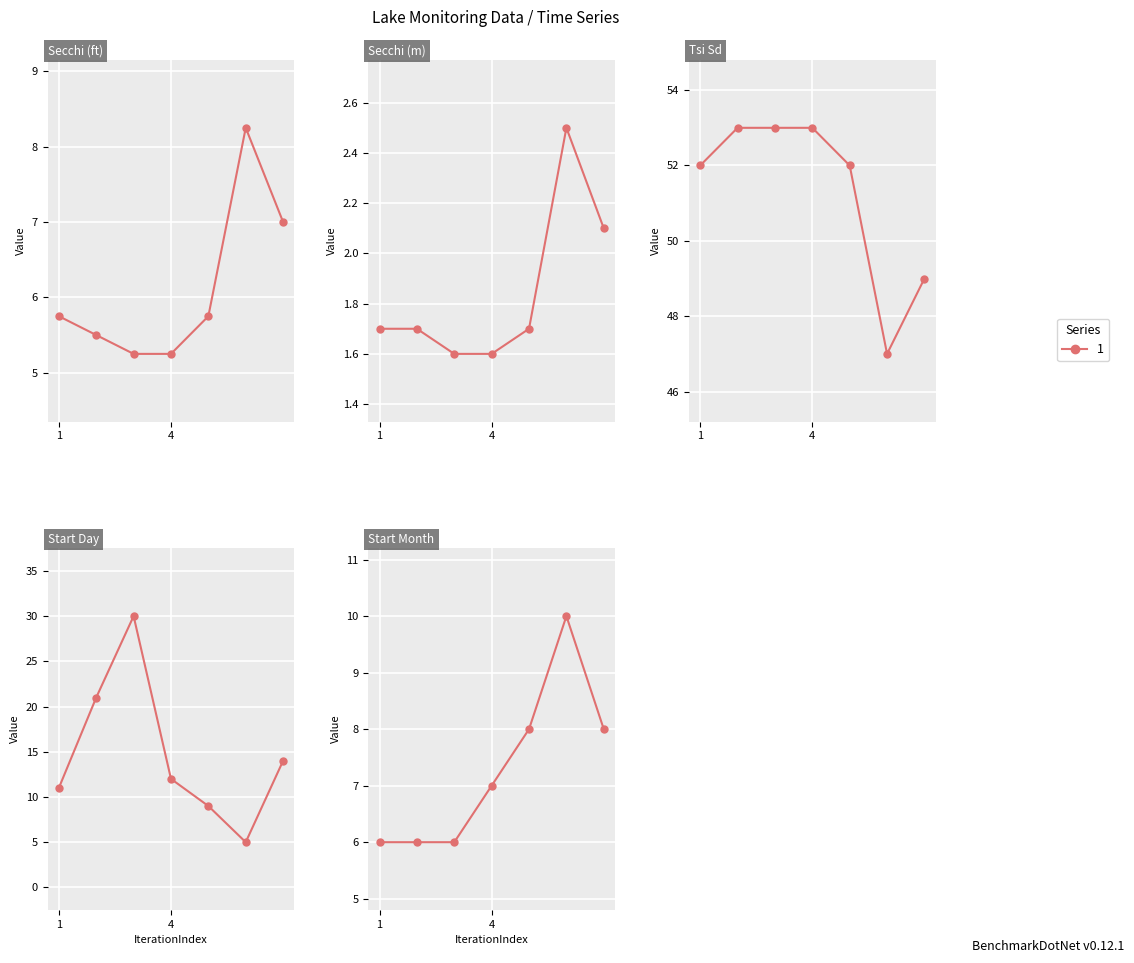

Between 08/09/2003 and 08/14/2004, which series saw the biggest shift?

Tsi Sd